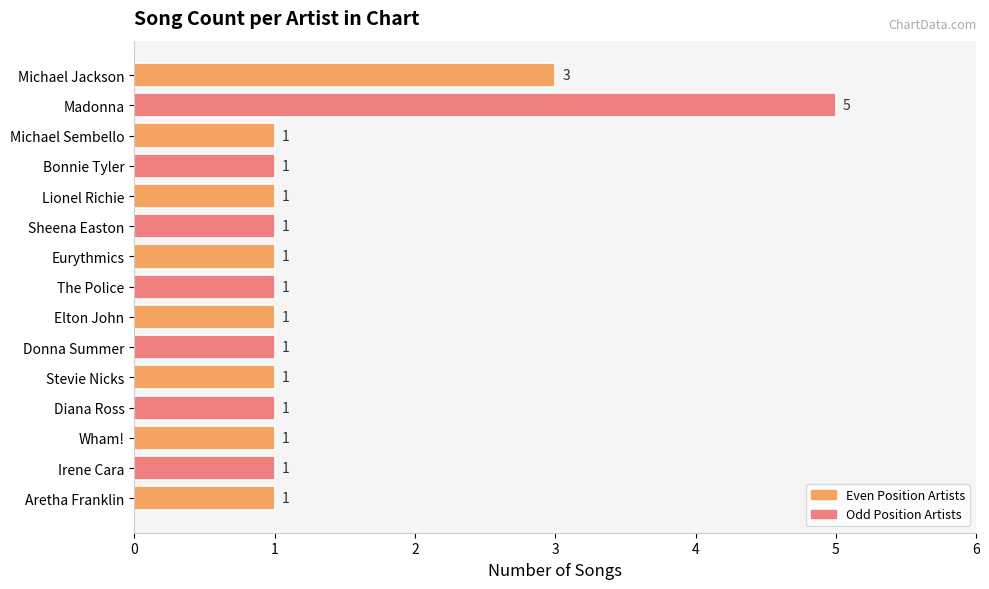

How many values are between 1 and 2?

13